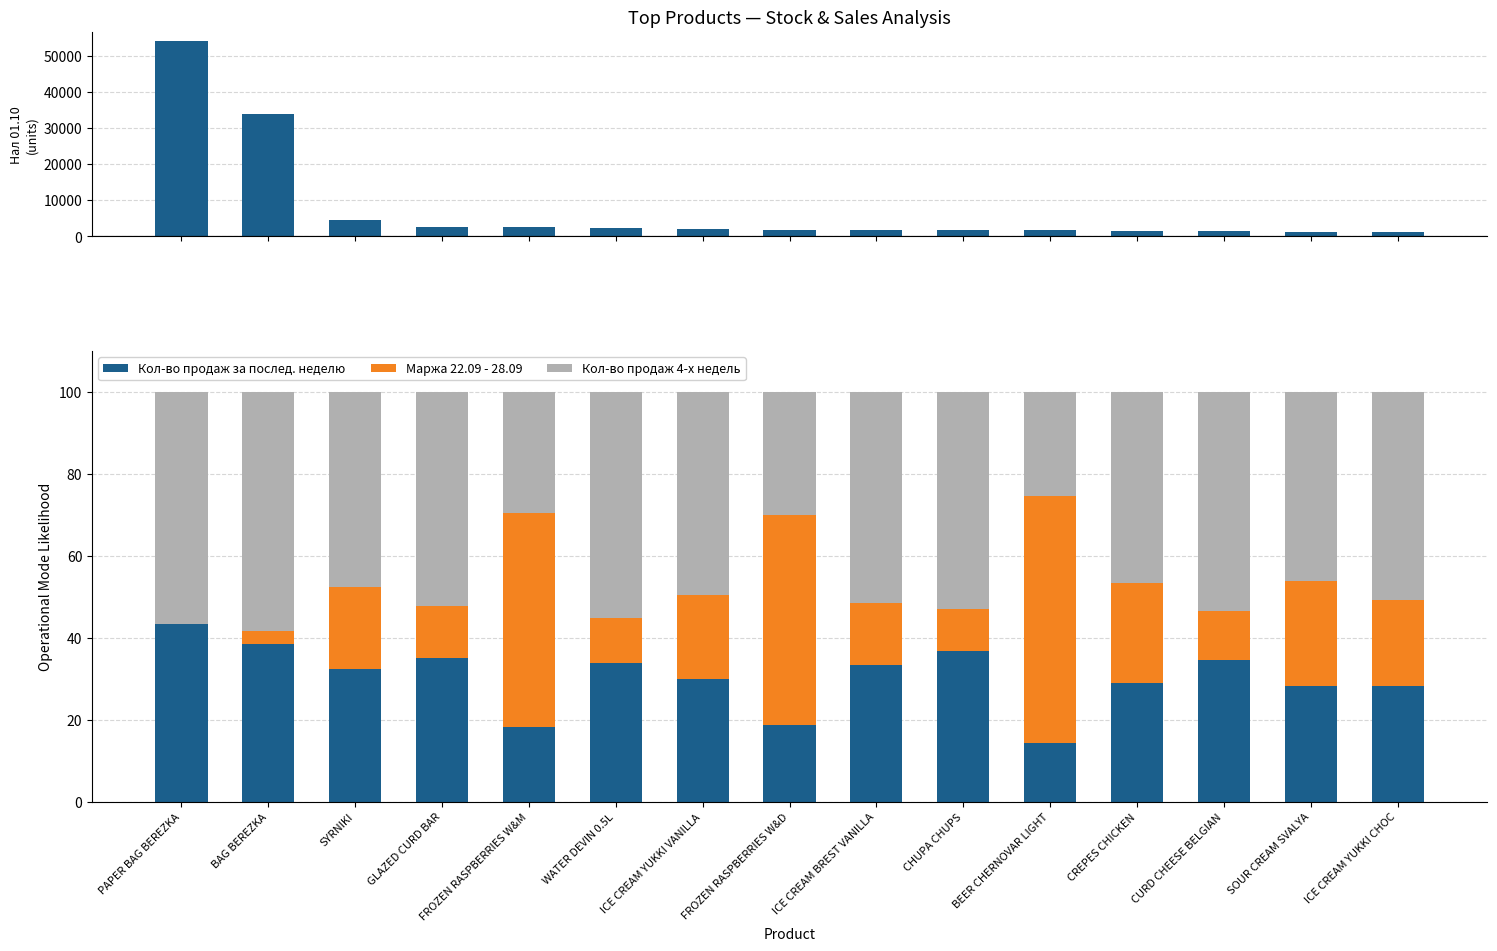

List the labels in order of Кол-во продаж за послед. неделю value, smallest first.

BEER CHERNOVAR LIGHT, FROZEN RASPBERRIES W&M, FROZEN RASPBERRIES W&D, SOUR CREAM SVALYA, ICE CREAM YUKKI CHOC, CREPES CHICKEN, ICE CREAM YUKKI VANILLA, SYRNIKI, ICE CREAM BREST VANILLA, WATER DEVIN 0.5L, CURD CHEESE BELGIAN, GLAZED CURD BAR, CHUPA CHUPS, BAG BEREZKA, PAPER BAG BEREZKA